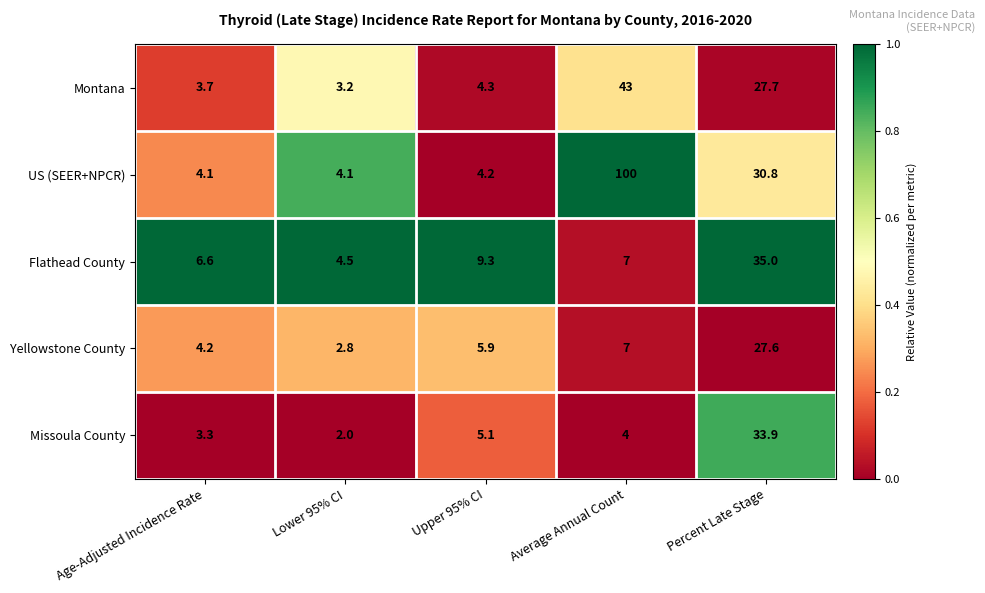

The Montana series shows 73.5 at Average Annual Count. True or false?

False